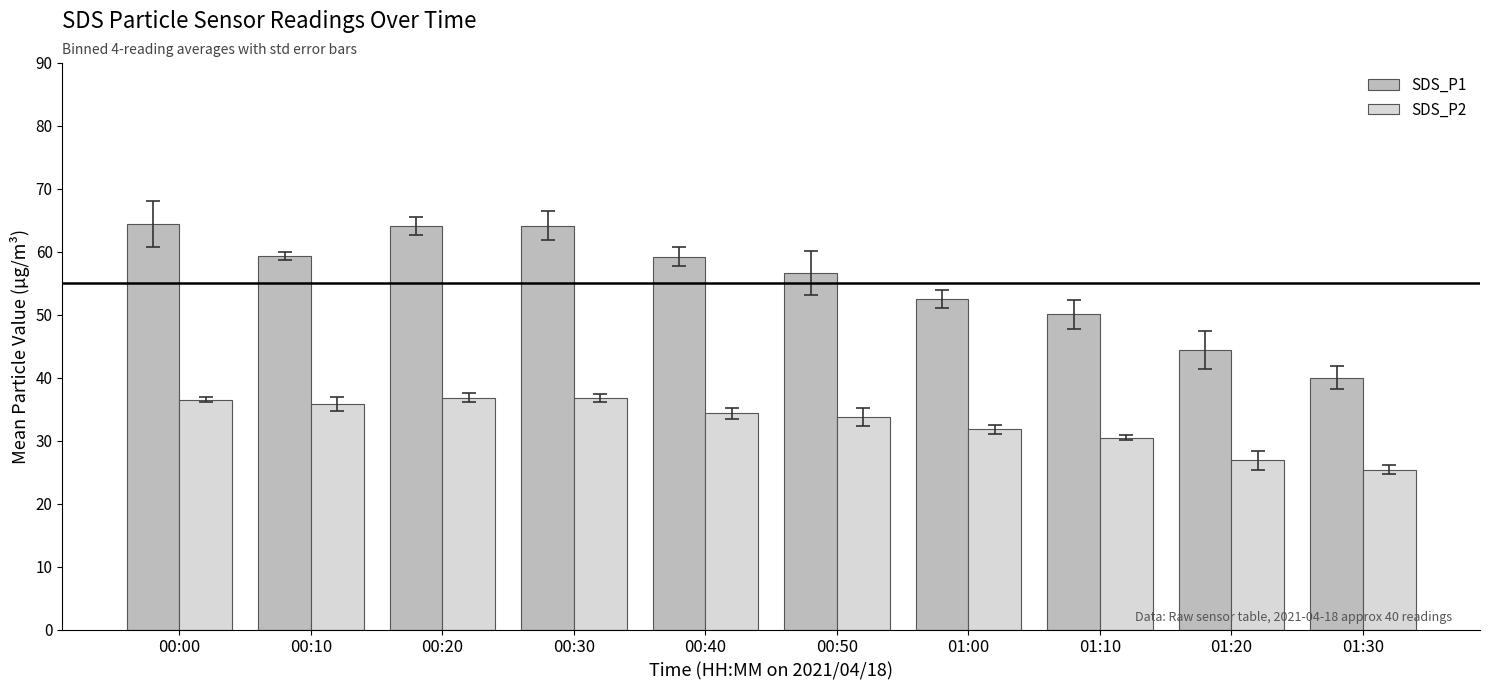

What is the label of the 1st bar from the left?

00:00